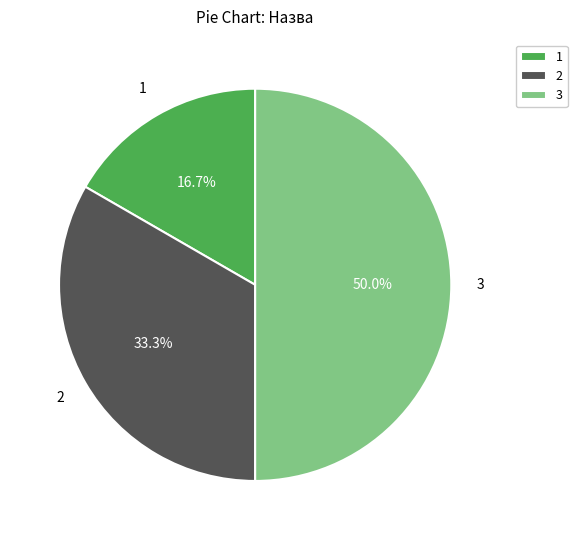

What is the ratio of the value at 1 to the value at 2?

0.5